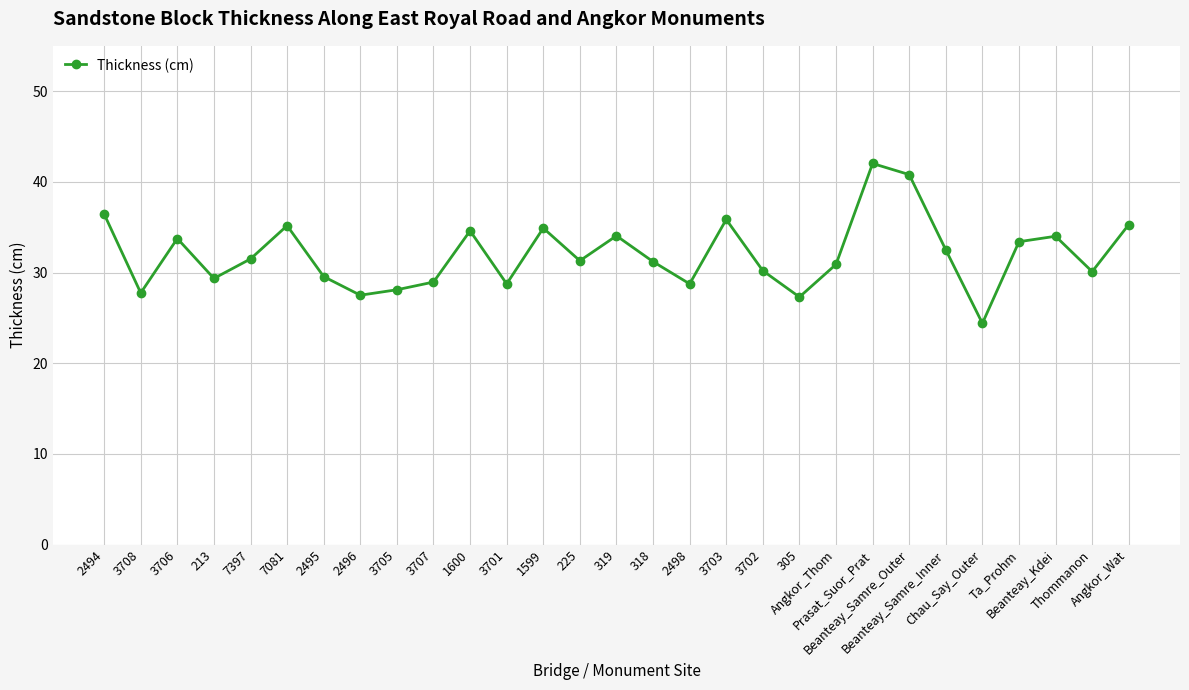

How many points are higher than both their immediate neighbors (excluding endpoints)?

8